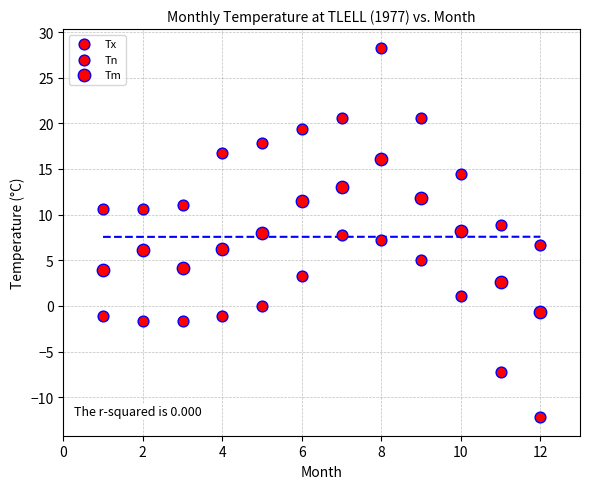

Count the number of points in this scatter plot.

36